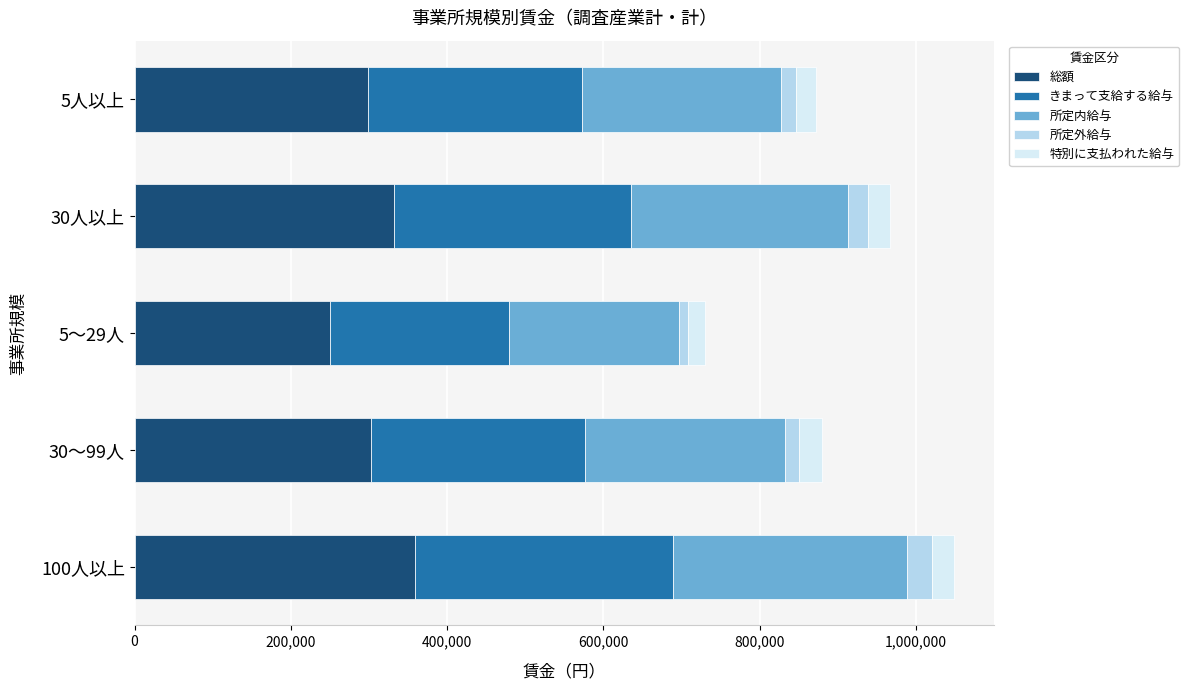

What is the total value across all series at 30人以上?

966885